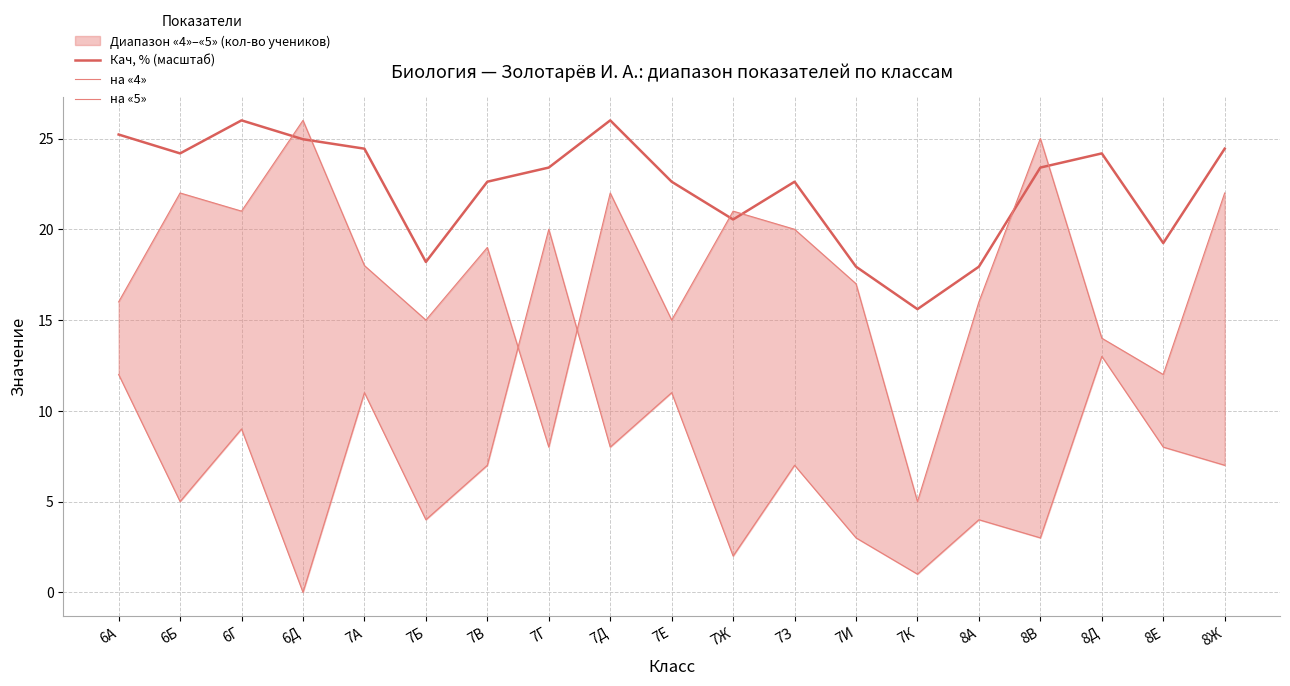

How many data points in Кач, % (масштаб) are less than 23?

9